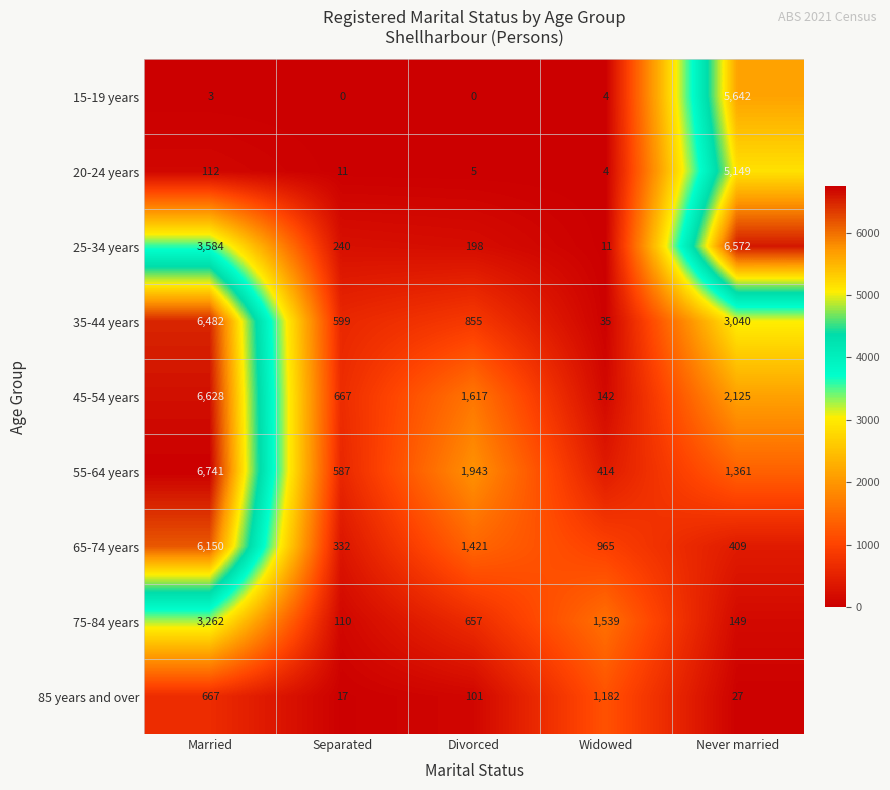

At how many categories does at least one series exceed 1026?

4